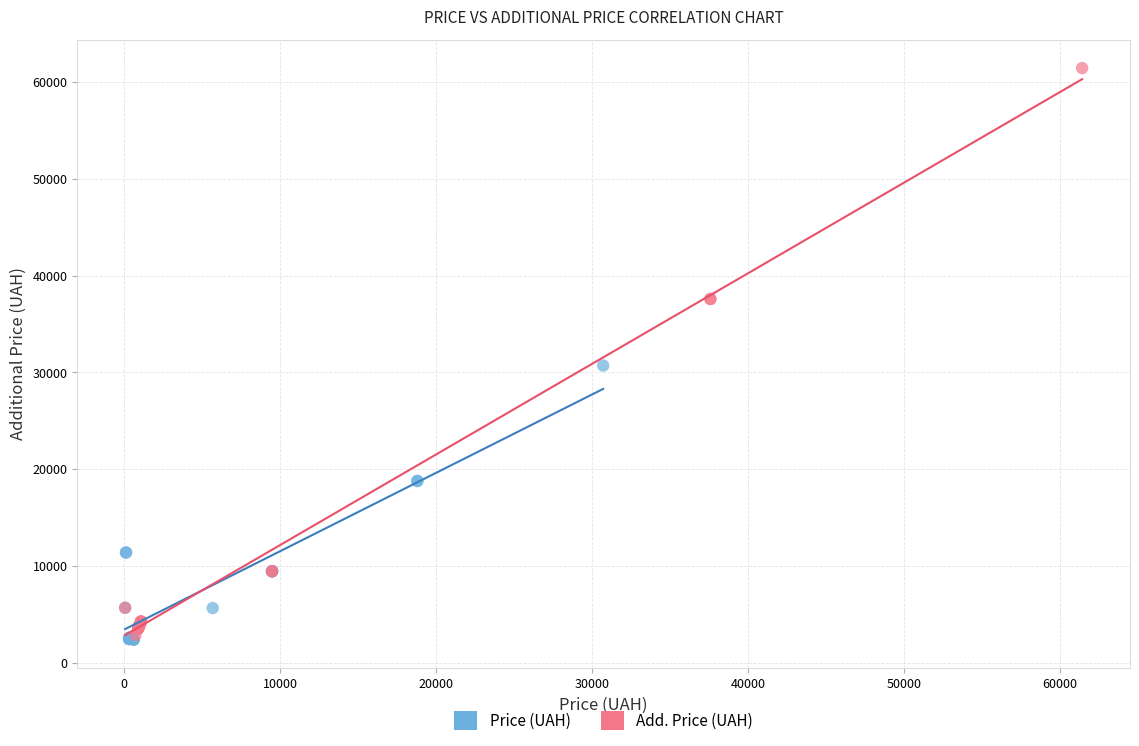

Which series has the largest Y range (max minus min)?

Add. Price (UAH)